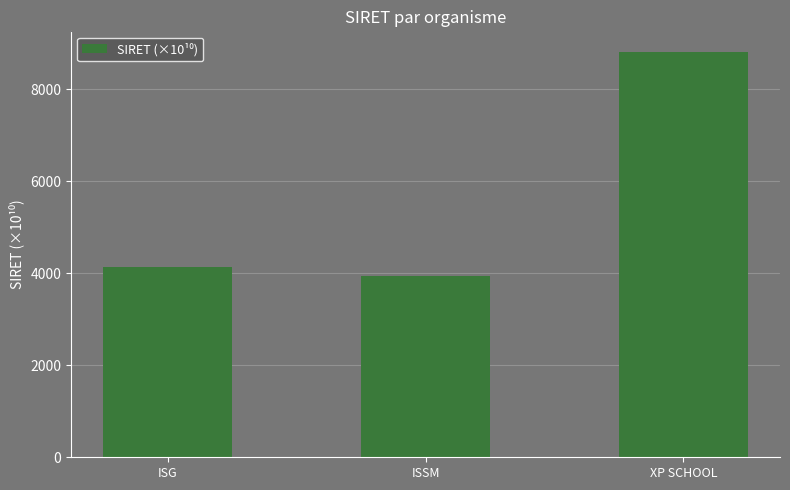

Where is the data nearest to the value 6373?

ISG